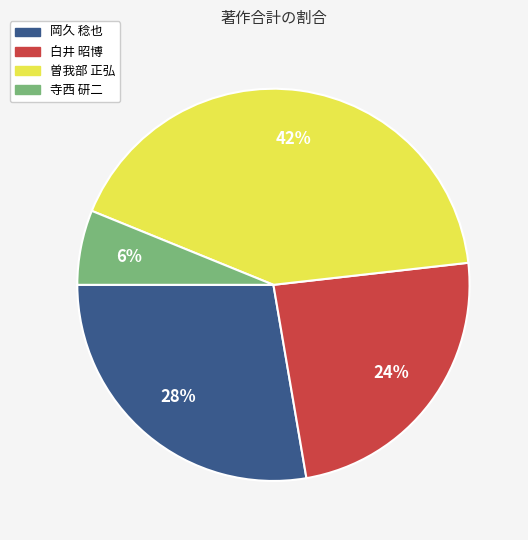

To the nearest percent, what is the difference between the 白井 昭博 and 曽我部 正弘 slice percentages?

18%